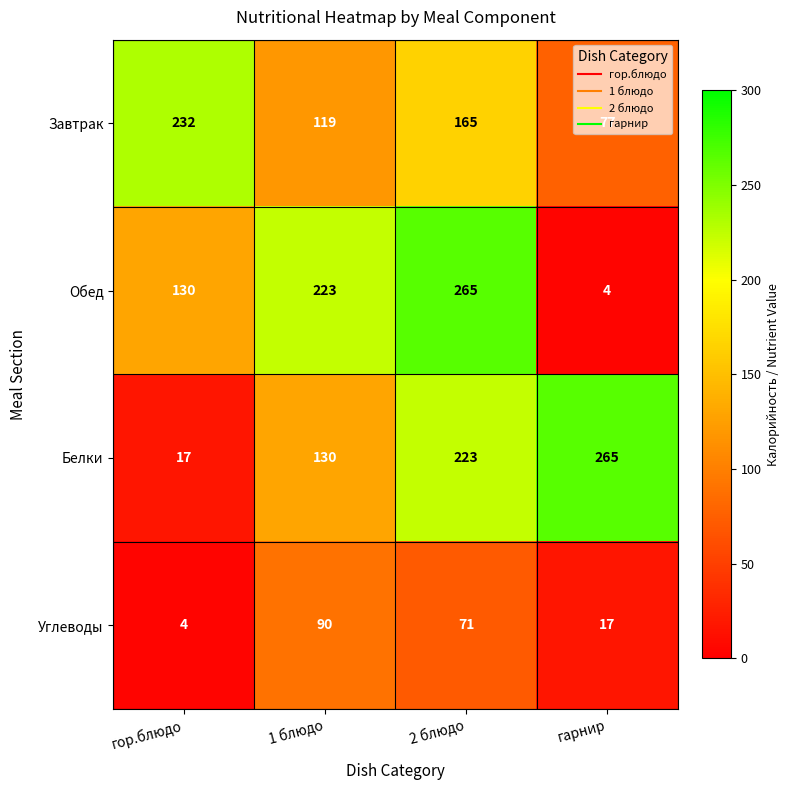

The Завтрак series shows 31 at гарнир. True or false?

False